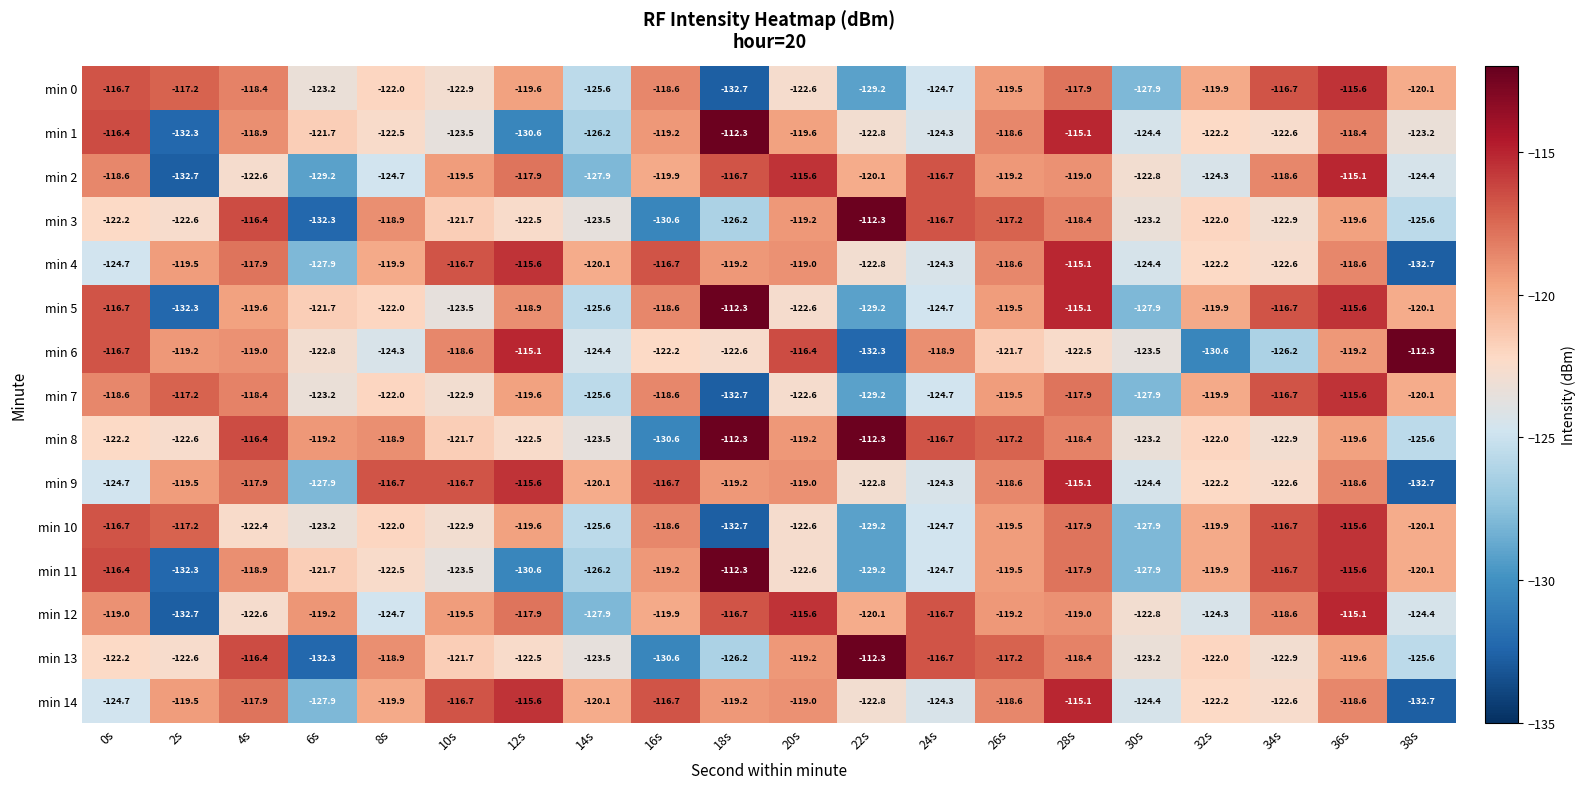

True or false: min 0 has a value of -117.2 at 2s.

True